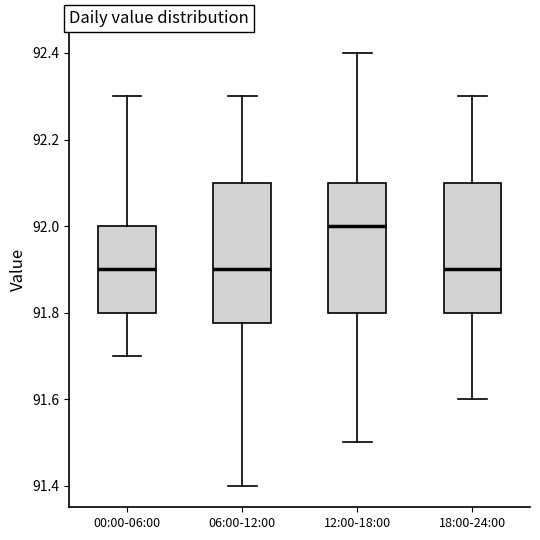

Where does the lower whisker of the box for 00:00-06:00 end on the y-axis? The values are not printed on the chart, so give them approximately, as read against the axis.

91.70